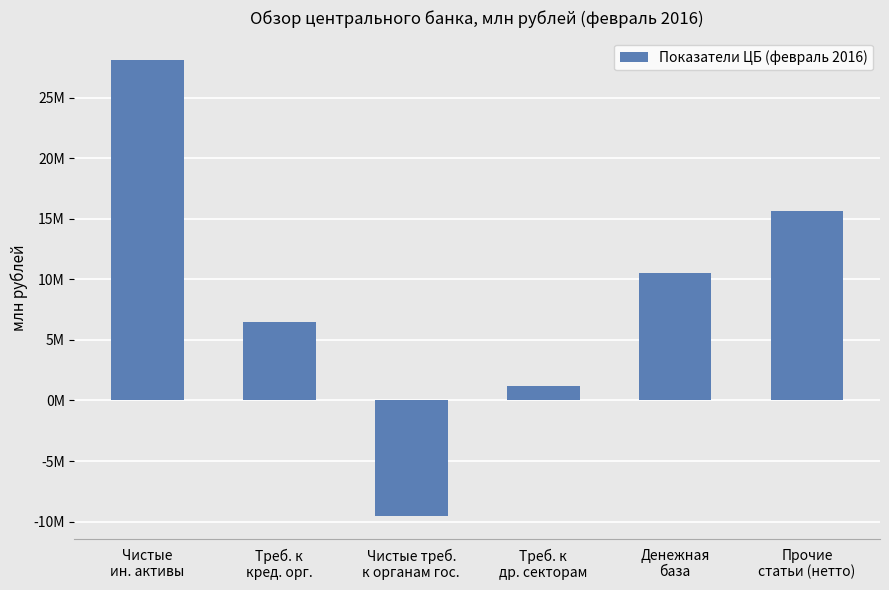

List the labels in order of value, smallest first.

Чистые треб.
к органам гос., Треб. к
др. секторам, Треб. к
кред. орг., Денежная
база, Прочие
статьи (нетто), Чистые
ин. активы